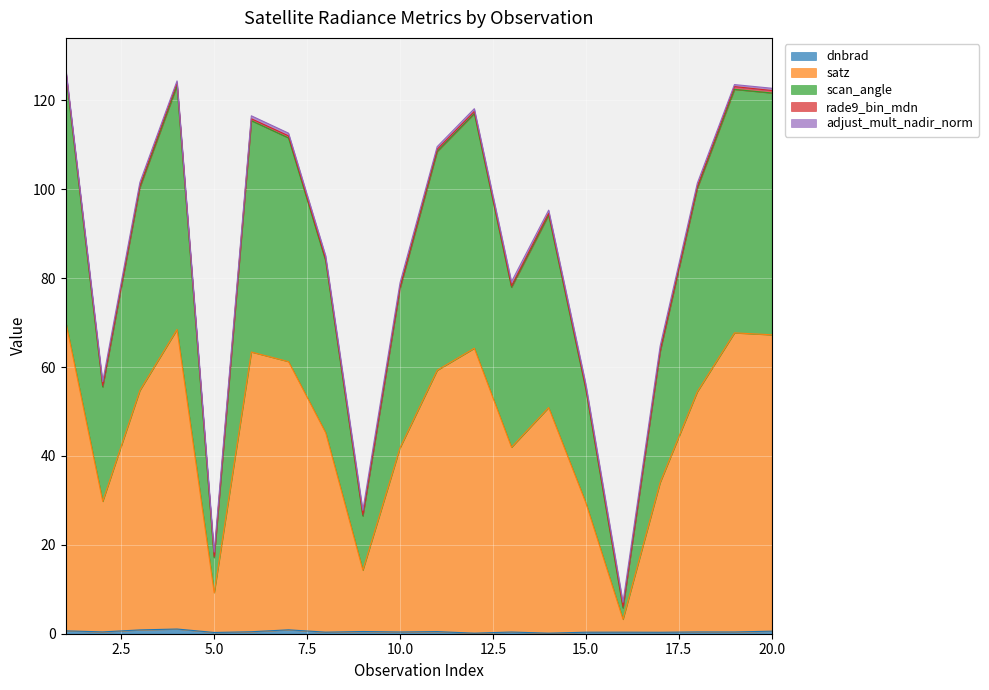

What is the value of the dnbrad point at the 5th from the left?

0.3